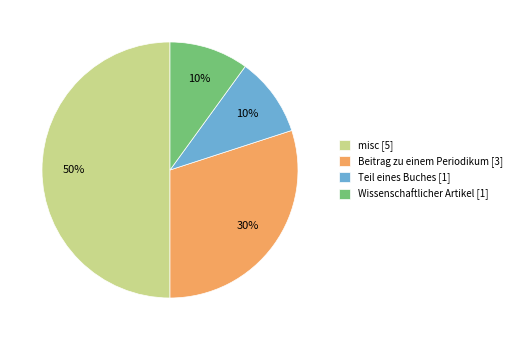

How many segments does this pie chart have?

4